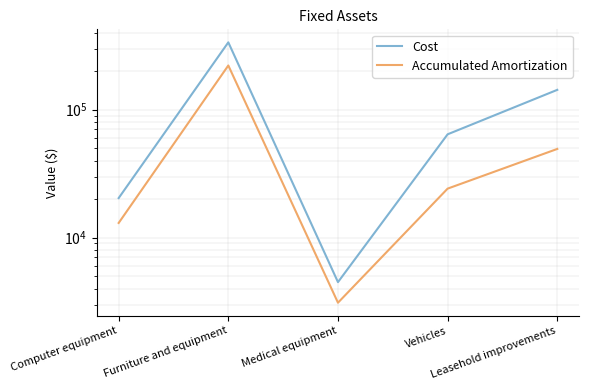

In Cost, how many points are higher than both neighbors (excluding endpoints)?

1